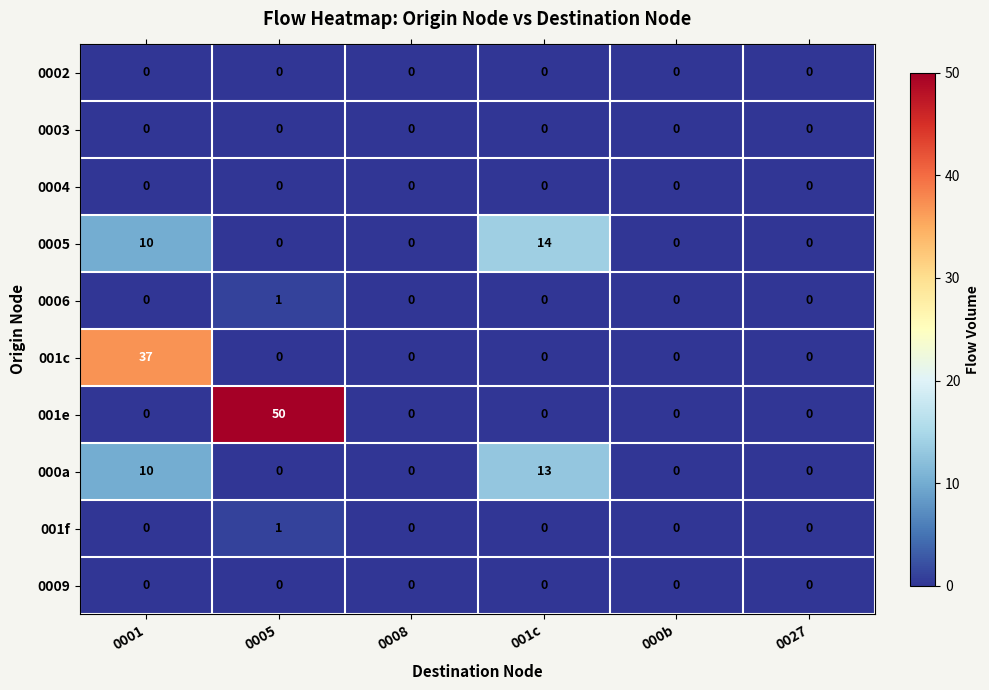

What is the approximate value of 0005 at 0001?

10